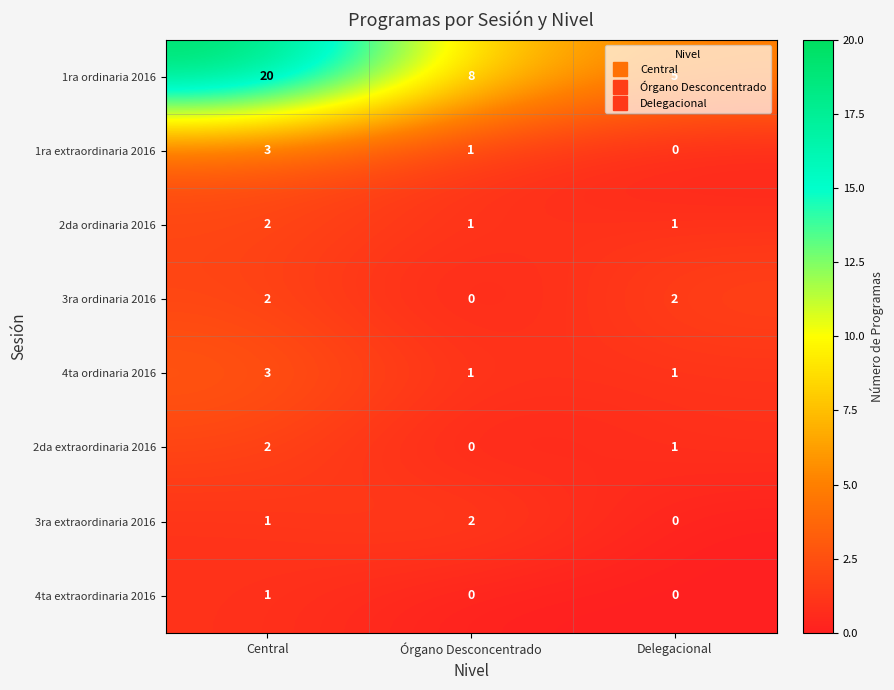

How many data points in 1ra extraordinaria 2016 are less than 1?

1